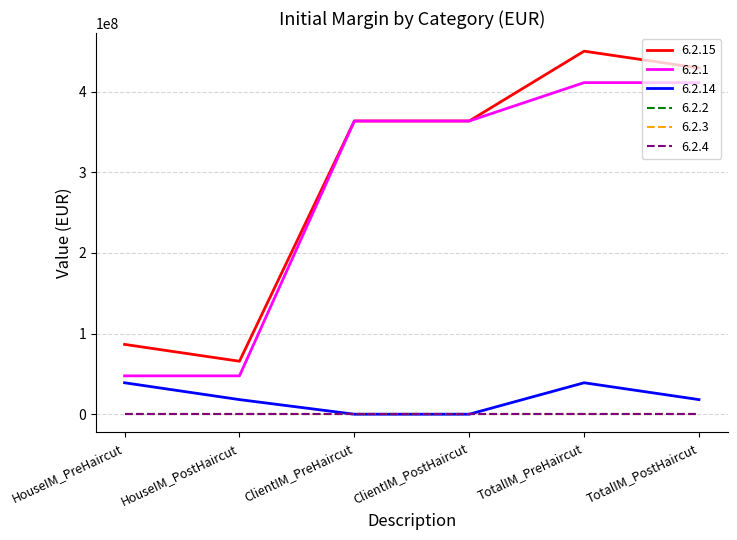

How many 6.2.14 values are between 0 and 39000000?

6